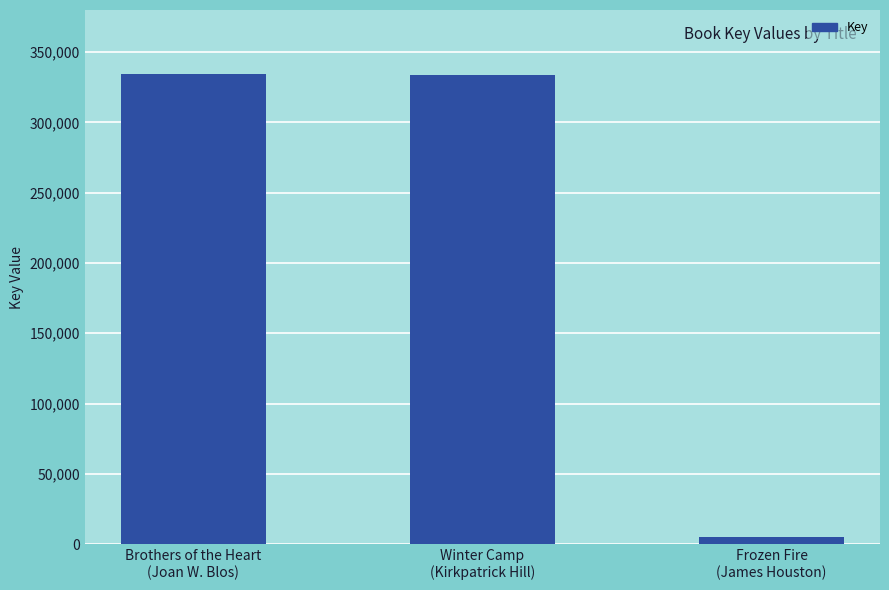

What is the label of the 1st bar from the left?

Brothers of the Heart
(Joan W. Blos)